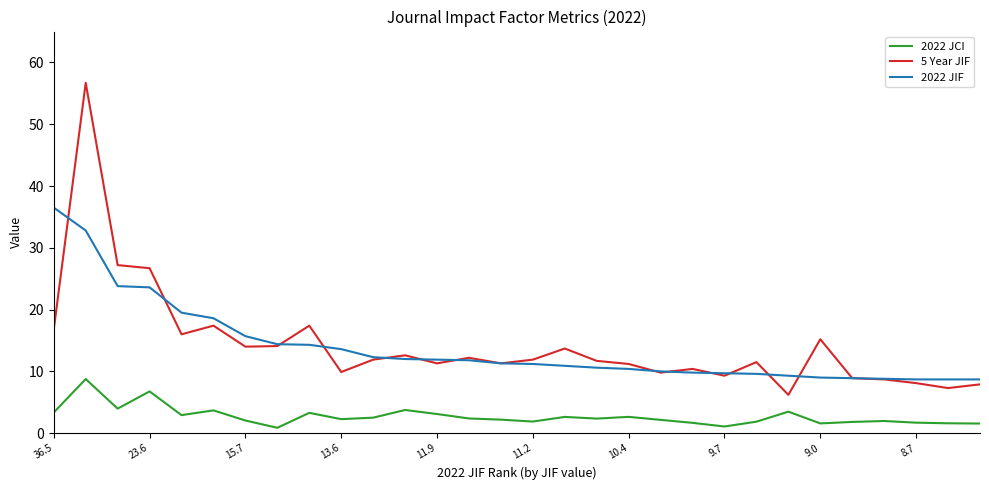

What is the highest value of the 5 Year JIF series?

56.7